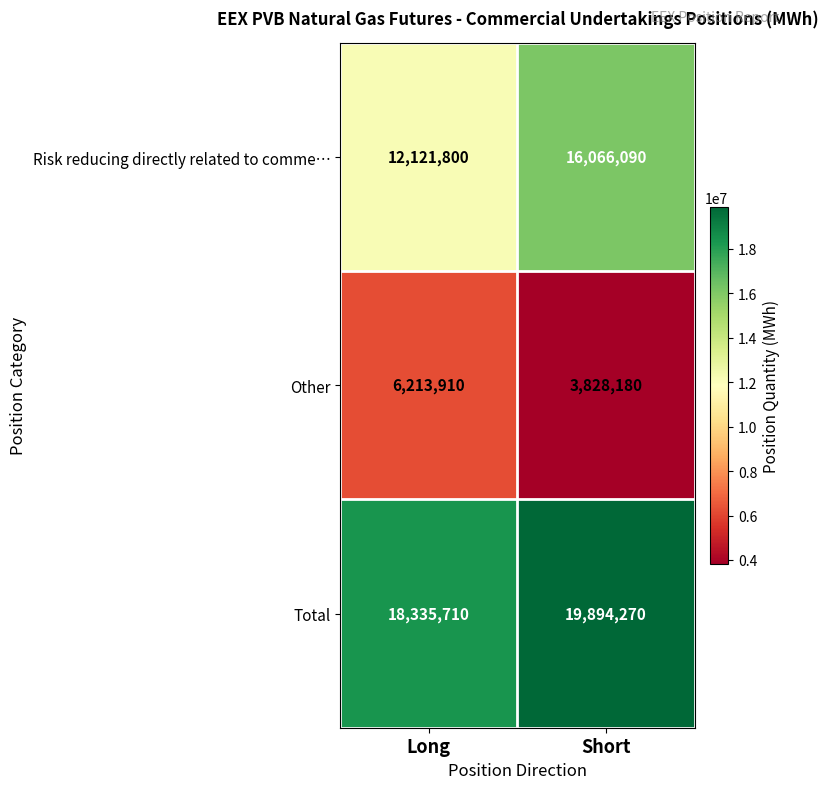

What is the smallest value displayed?

3828180